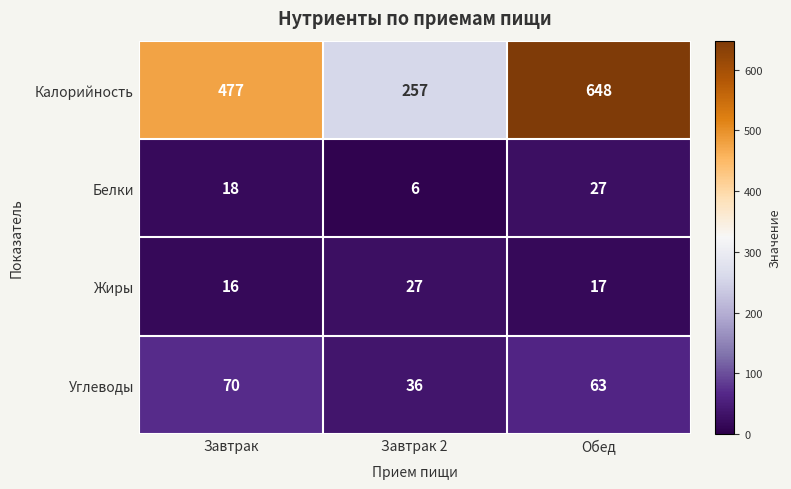

Is it true that Жиры equals 43 at Завтрак 2?

False